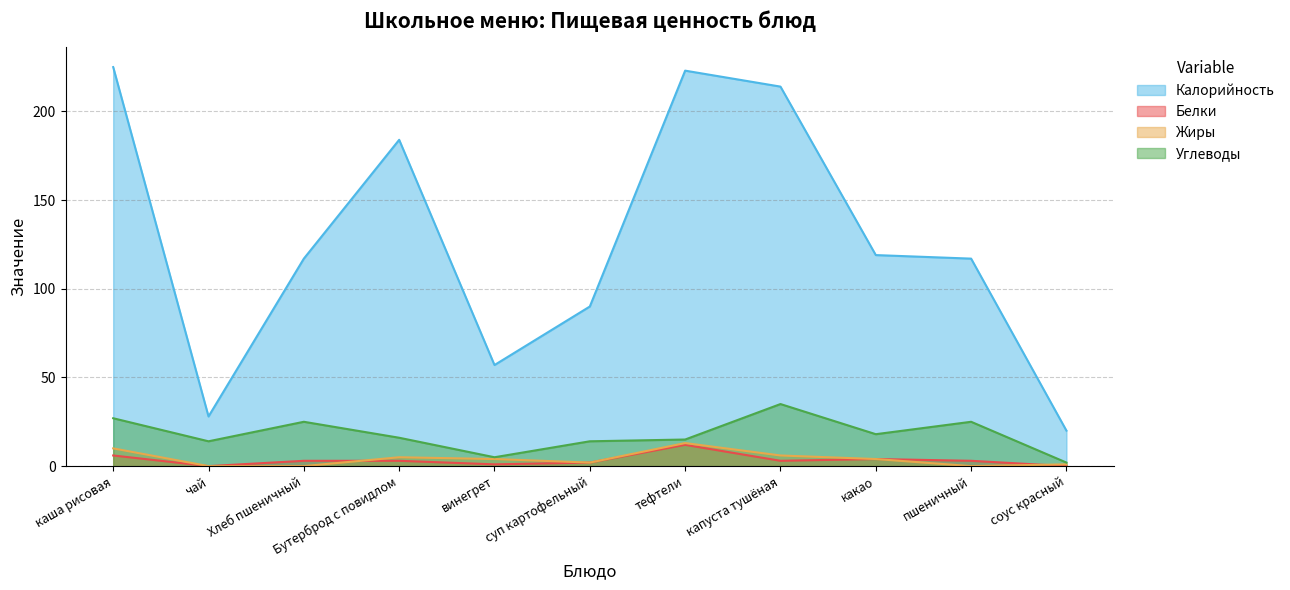

How many lines are shown in the chart?

4